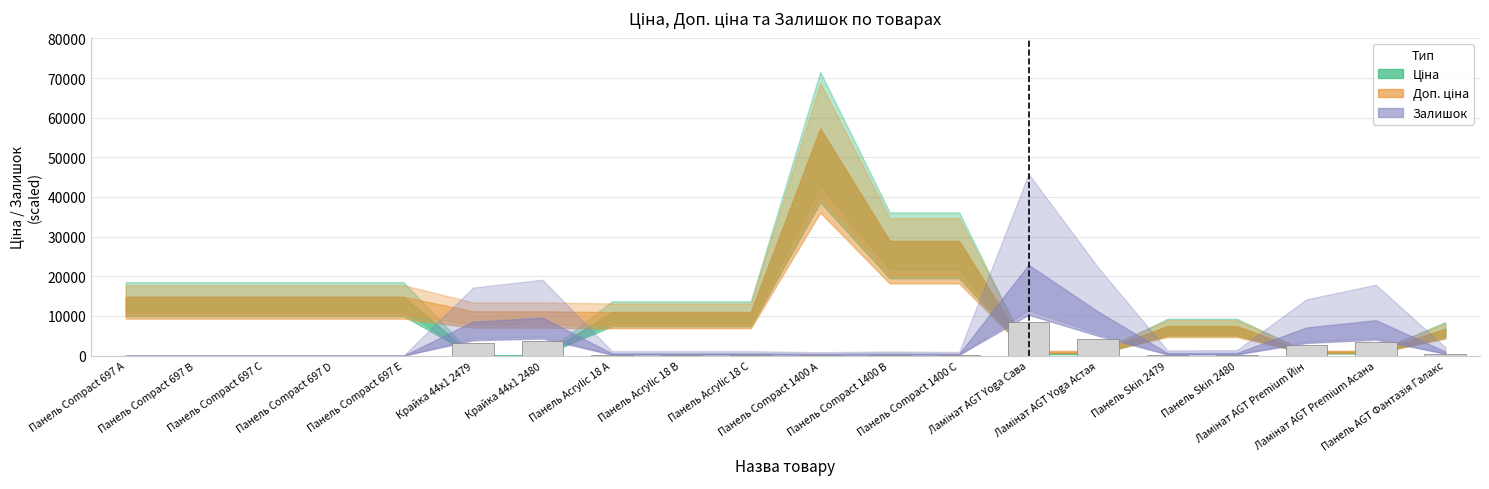

True or false: the data shows 3588.9 at Крайка 44x1 2480.

True